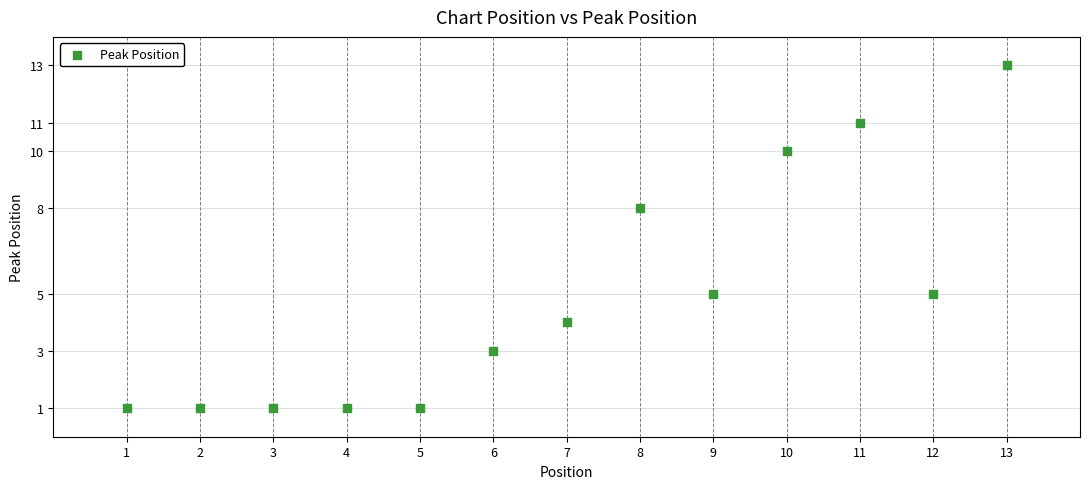

What is the range of Y values (max minus min)?

12